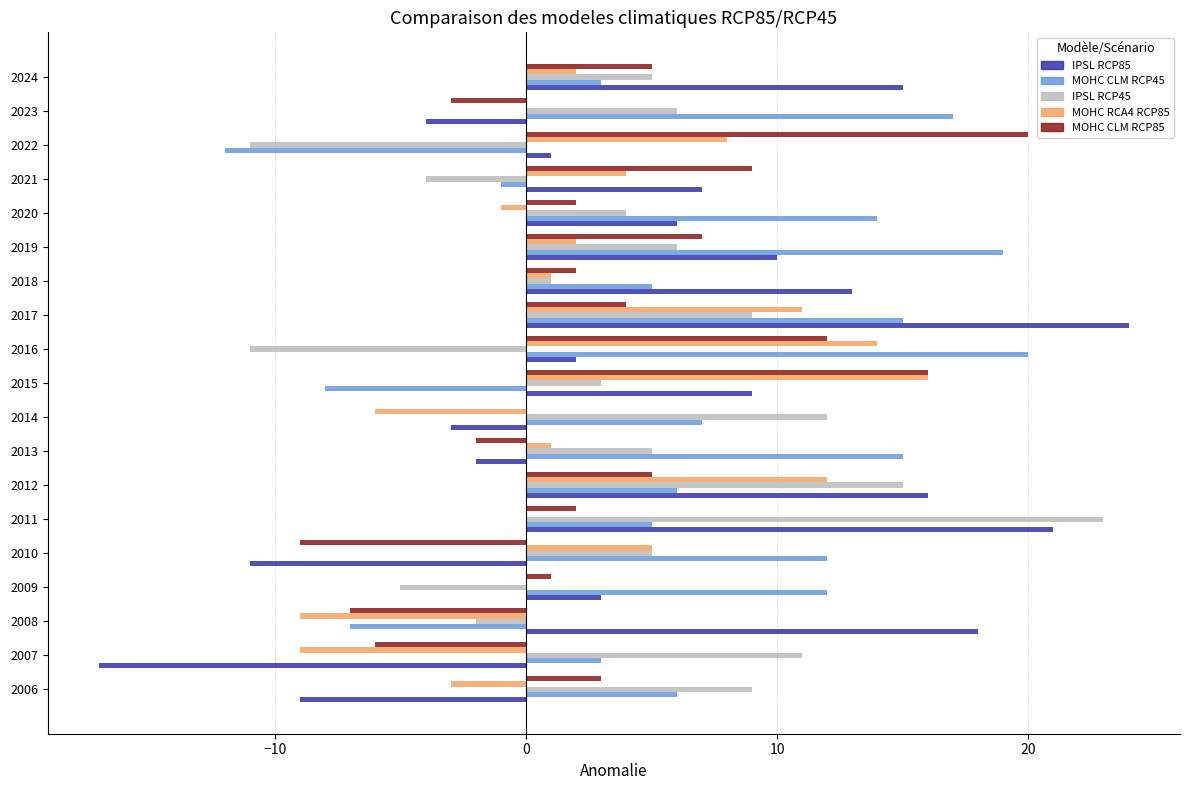

What is the greatest value displayed?

24